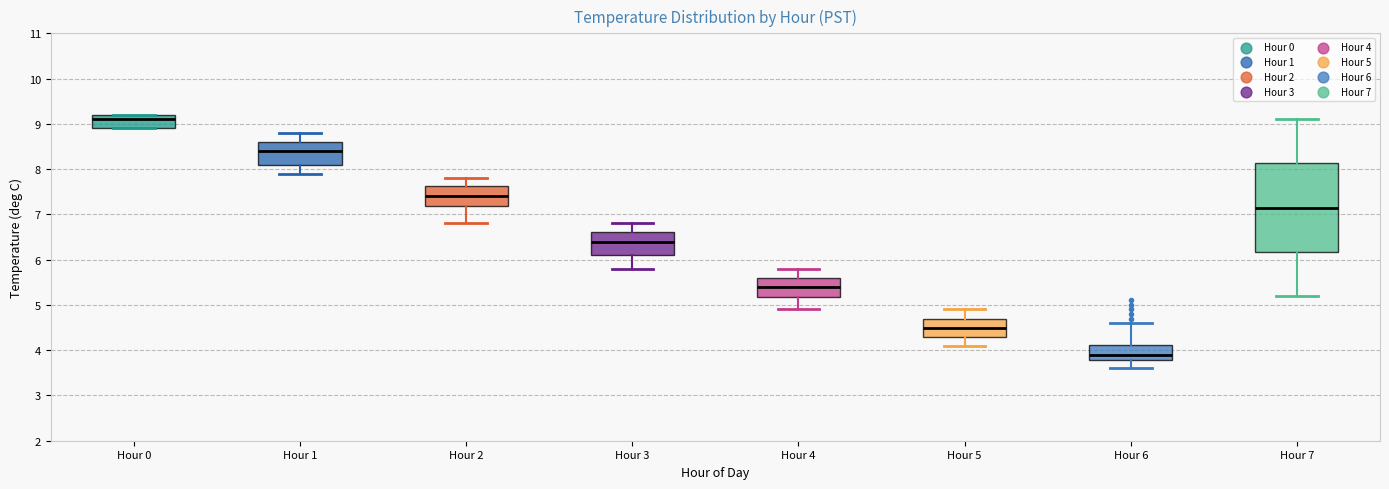

Reading left to right, read every box against the y-axis: the position of its median line, the range the box covers, and the ends of its whiskers. The values are not printed on the chart, so give them approximately, as read against the axis.

Hour 0: median 9.1, box 8.9 to 9.2, whiskers 8.9 to 9.2
Hour 1: median 8.4, box 8.1 to 8.6, whiskers 7.9 to 8.8
Hour 2: median 7.4, box 7.2 to 7.6, whiskers 6.8 to 7.8
Hour 3: median 6.4, box 6.1 to 6.6, whiskers 5.8 to 6.8
Hour 4: median 5.4, box 5.2 to 5.6, whiskers 4.9 to 5.8
Hour 5: median 4.5, box 4.3 to 4.7, whiskers 4.1 to 4.9
Hour 6: median 3.9, box 3.8 to 4.1, whiskers 3.6 to 4.6
Hour 7: median 7.2, box 6.2 to 8.1, whiskers 5.2 to 9.1